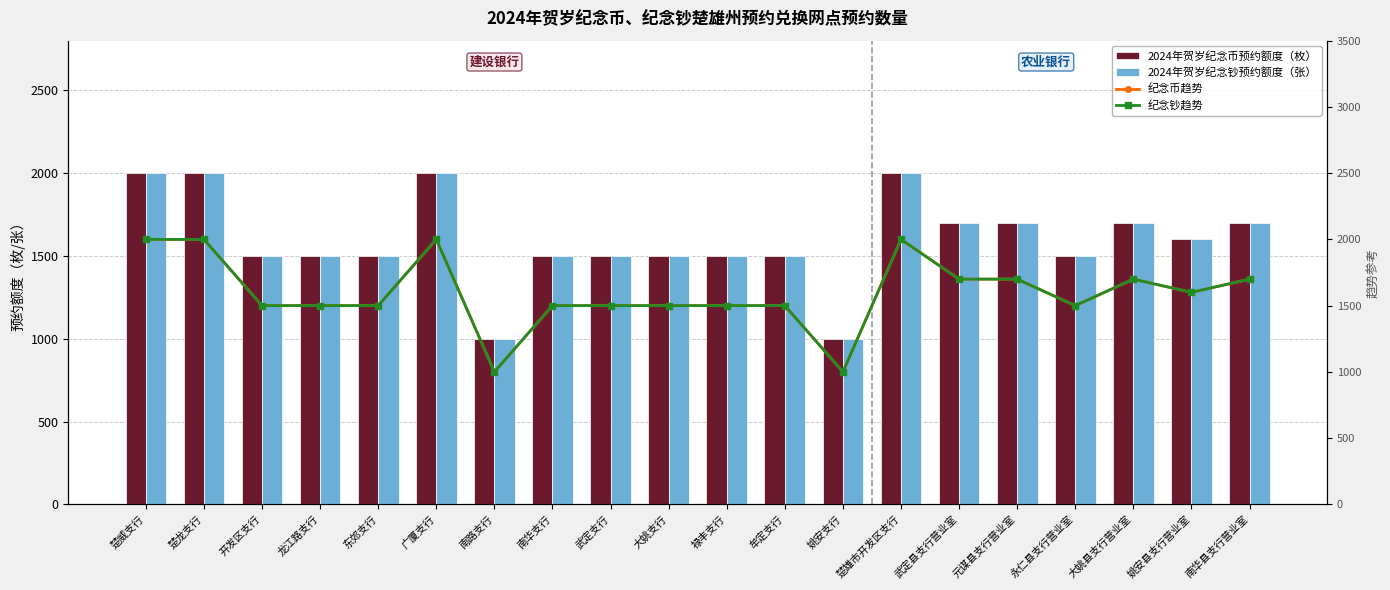

What value does the 纪念币趋势 series have at 永仁县支行营业室, to the nearest 100?

1500